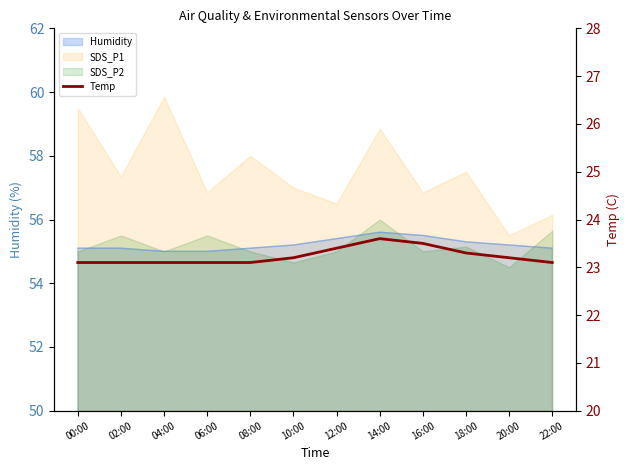

Between 02:00 and 04:00, which is larger?

02:00